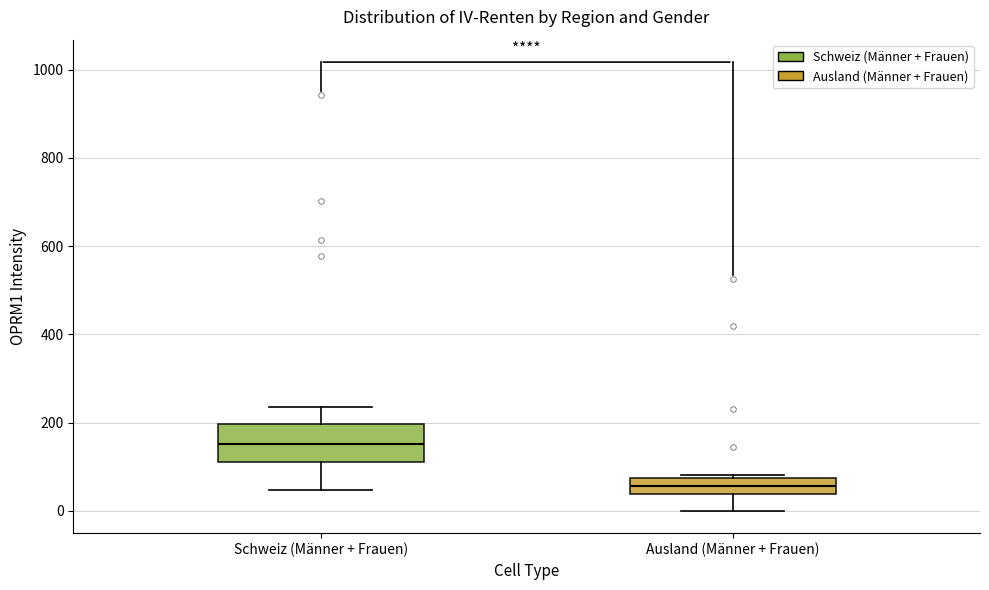

Which box's median line is the lowest?

Ausland (Männer + Frauen)